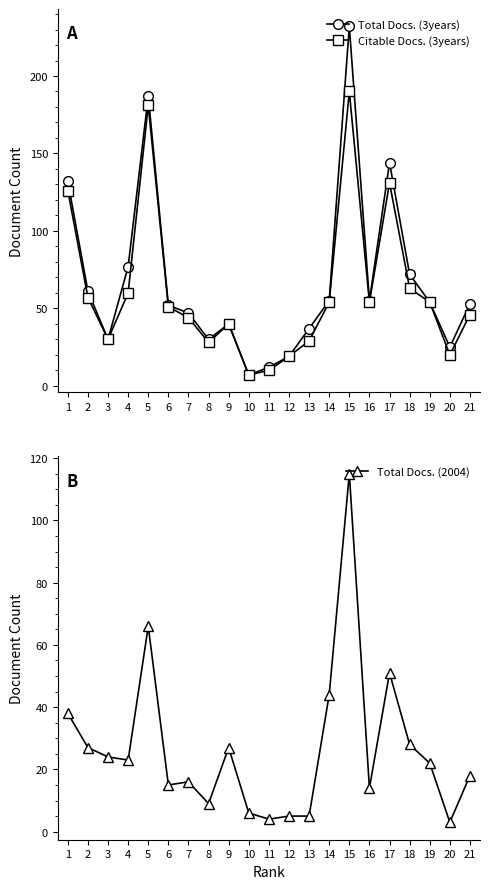

Reading right to left, transcribe all the data shown in this chart.

Total Docs. (3years): 53	25	54	72	144	55	232	55	37	19	12	7	40	30	47	52	187	77	30	61	132
Citable Docs. (3years): 46	20	54	63	131	54	190	54	29	19	10	7	40	28	44	51	181	60	30	57	126
Total Docs. (2004): 18	3	22	28	51	14	115	44	5	5	4	6	27	9	16	15	66	23	24	27	38